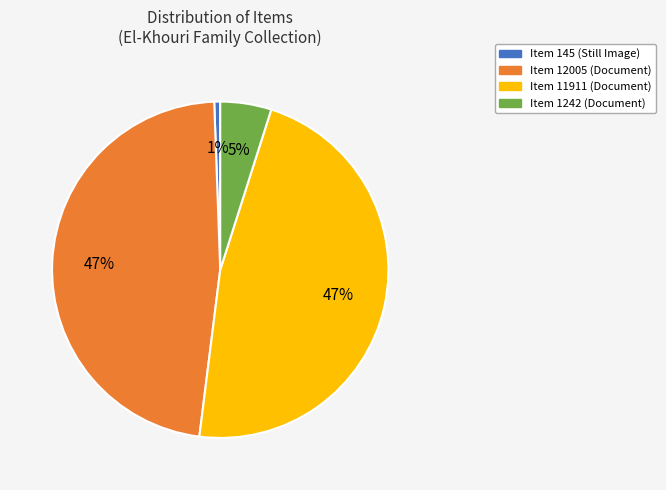

What is the smallest slice in the pie chart?

Item 145